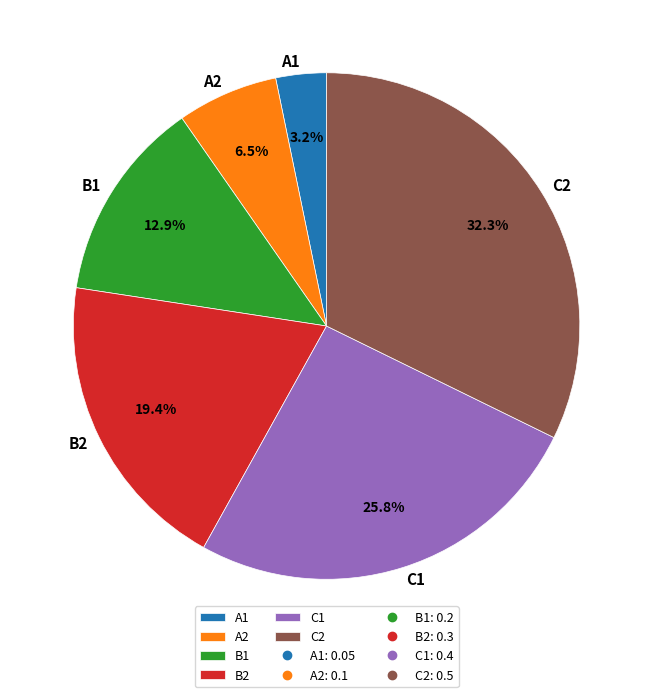

Is it true that C2 is 40% of the pie?

False